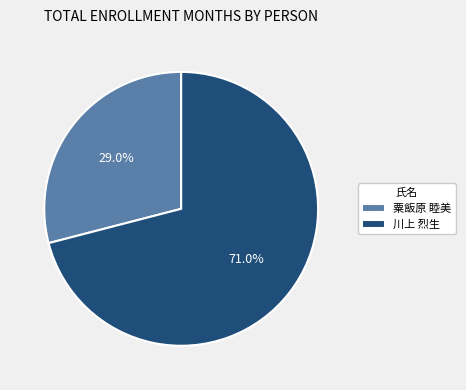

What is the majority slice?

川上 烈生